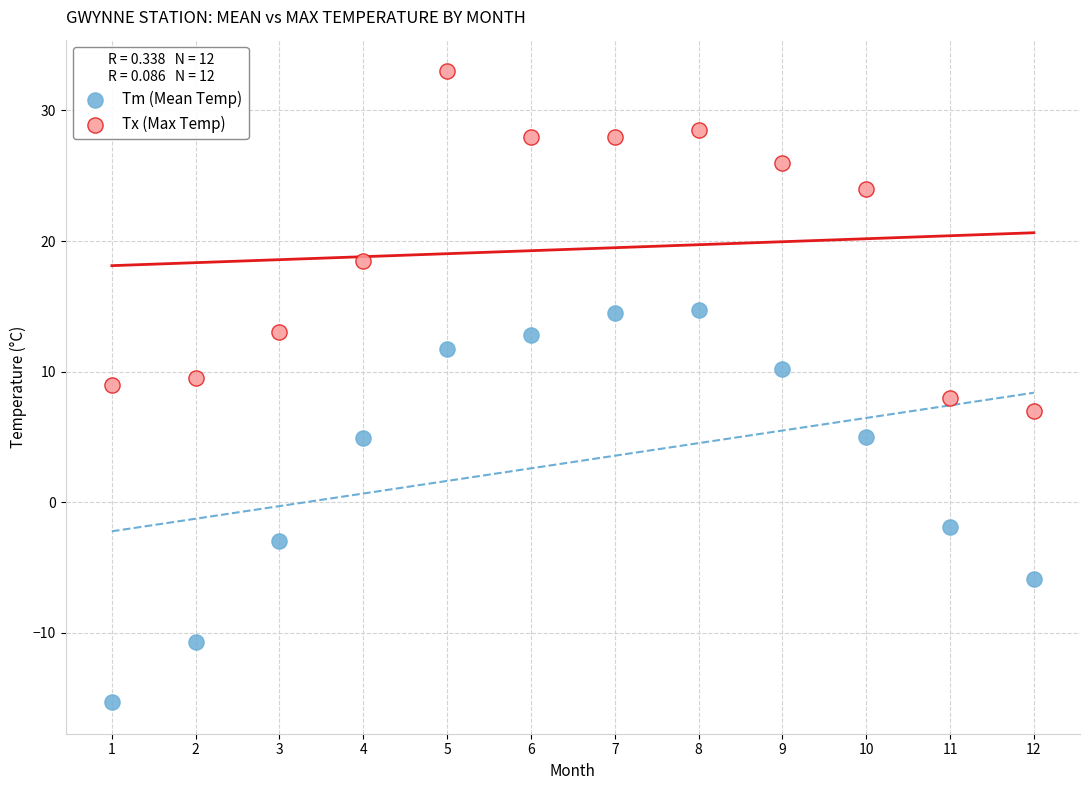

Which series has the largest Y range (max minus min)?

Tm (Mean Temp)